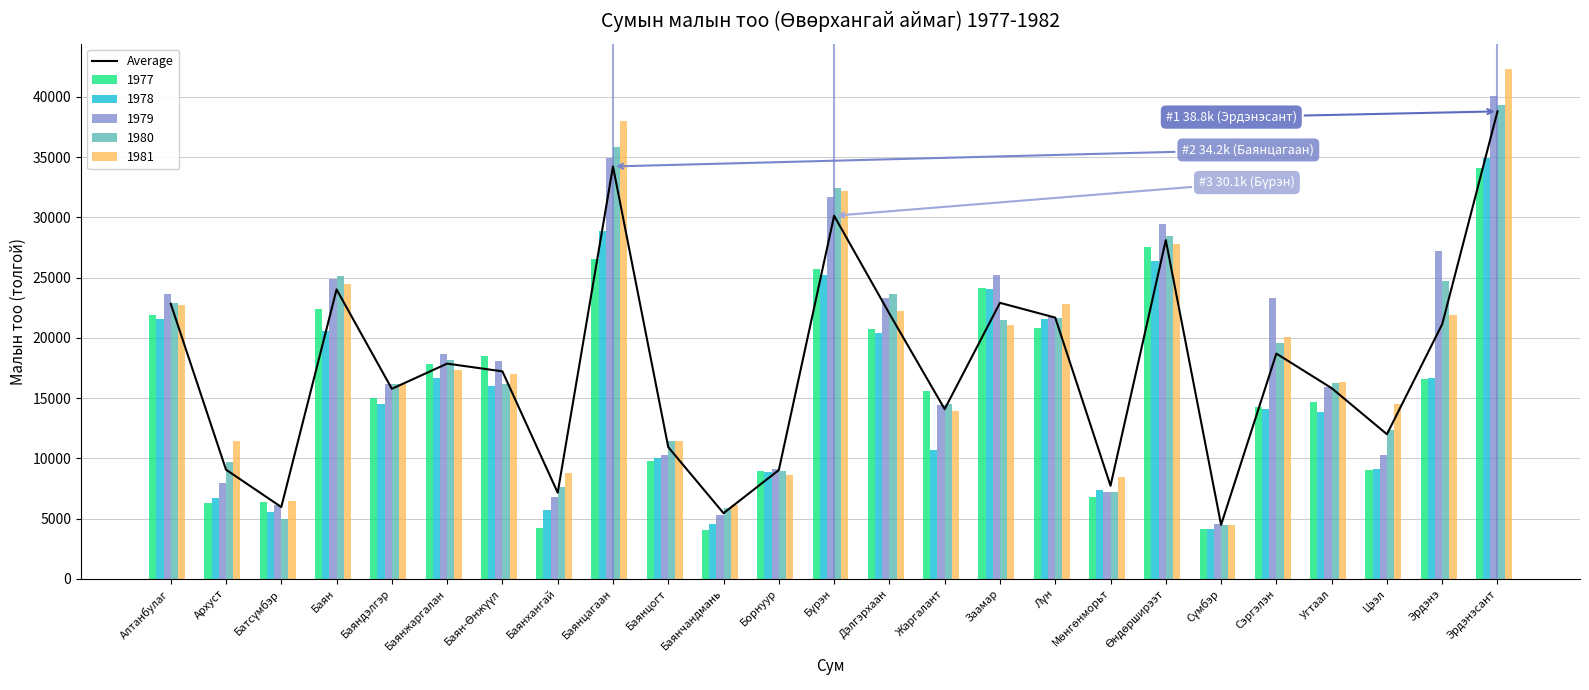

List the labels in order of value, largest first.

Эрдэнэсант, Баянцагаан, Бүрэн, Өндөрширээт, Баян, Заамар, Алтанбулаг, Дэлгэрхаан, Лүн, Эрдэнэ, Сэргэлэн, Баянжаргалан, Баян-Өнжүүл, Угтаал, Баяндэлгэр, Жаргалант, Цээл, Баянцогт, Архуст, Борнуур, Мөнгөнморьт, Баянхангай, Батсүмбэр, Баянчандмань, Сүмбэр